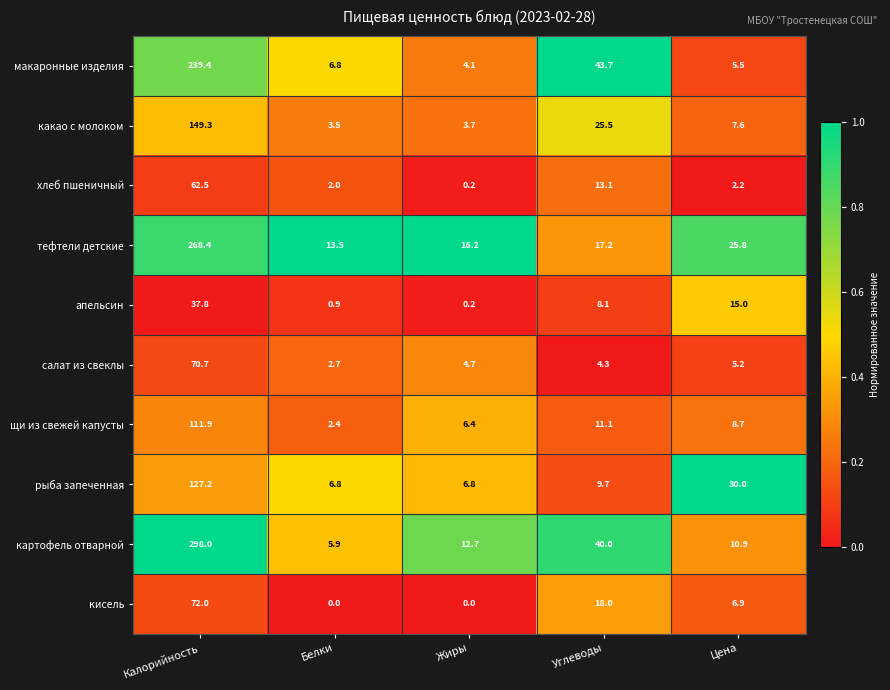

What is the total value across all series at Углеводы?

190.7